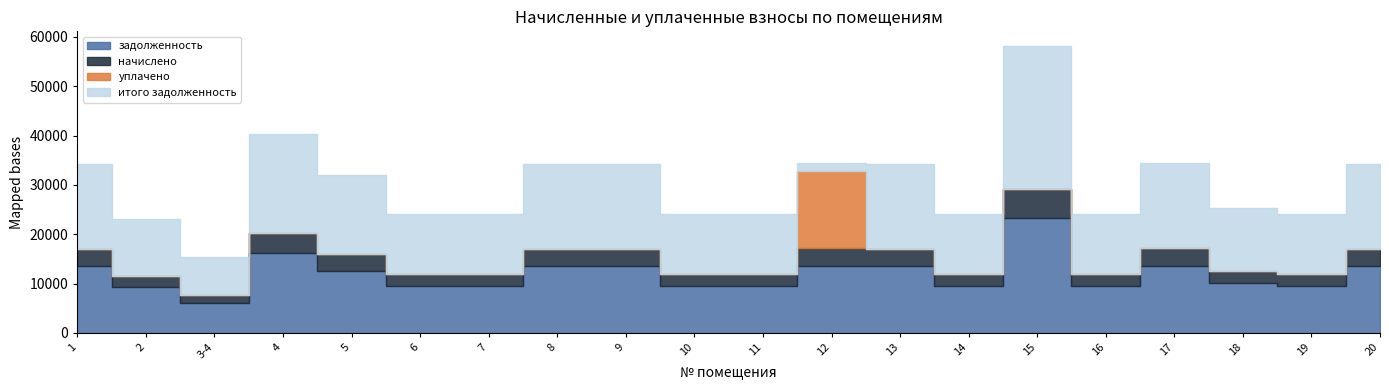

The уплачено series shows 0.0 at 18. True or false?

True